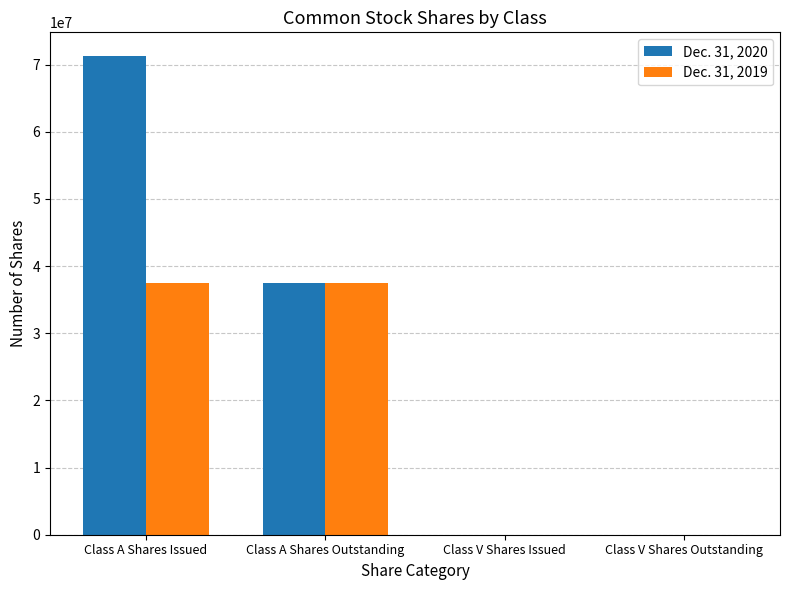

Reading right to left, what are all the values shown in this chart?

Dec. 31, 2020: 100	100	37530568	71244682
Dec. 31, 2019: 100	100	37530568	37530568